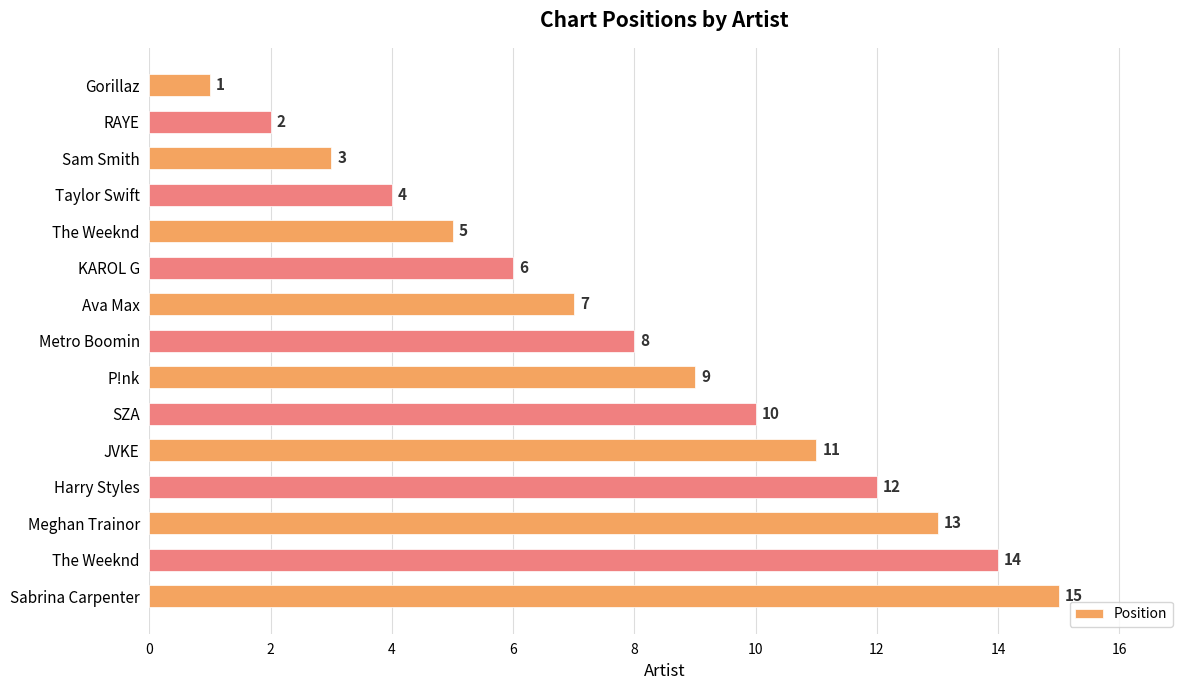

How many bars are there in total?

15